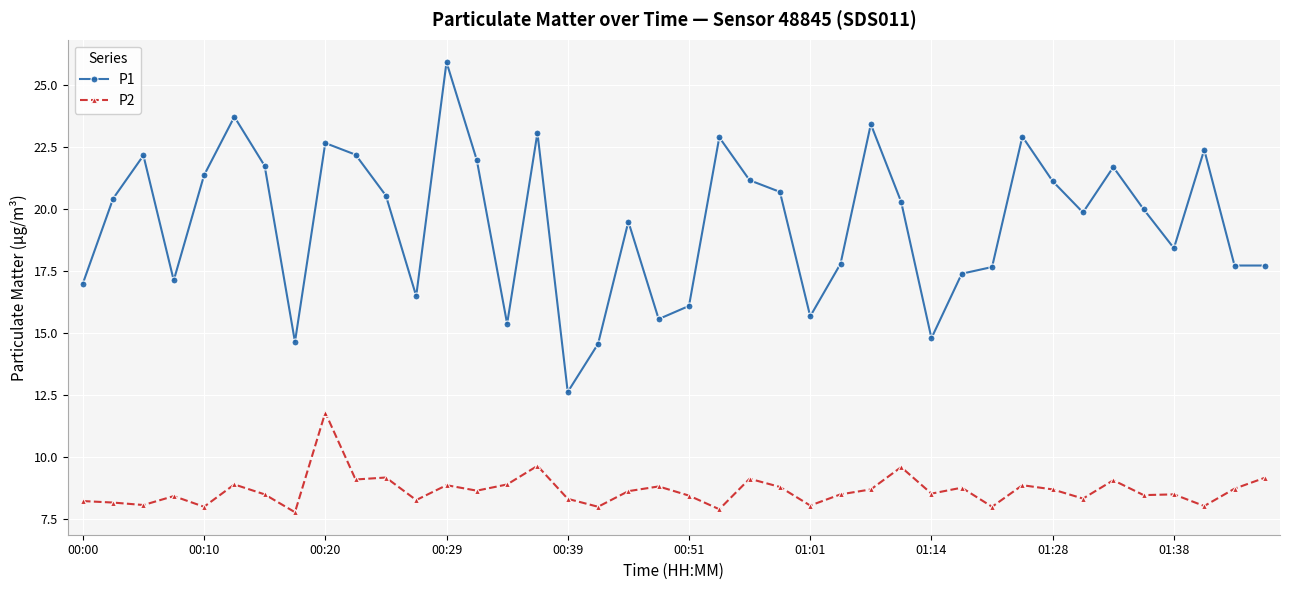

Which series has the largest range (max minus min)?

P1